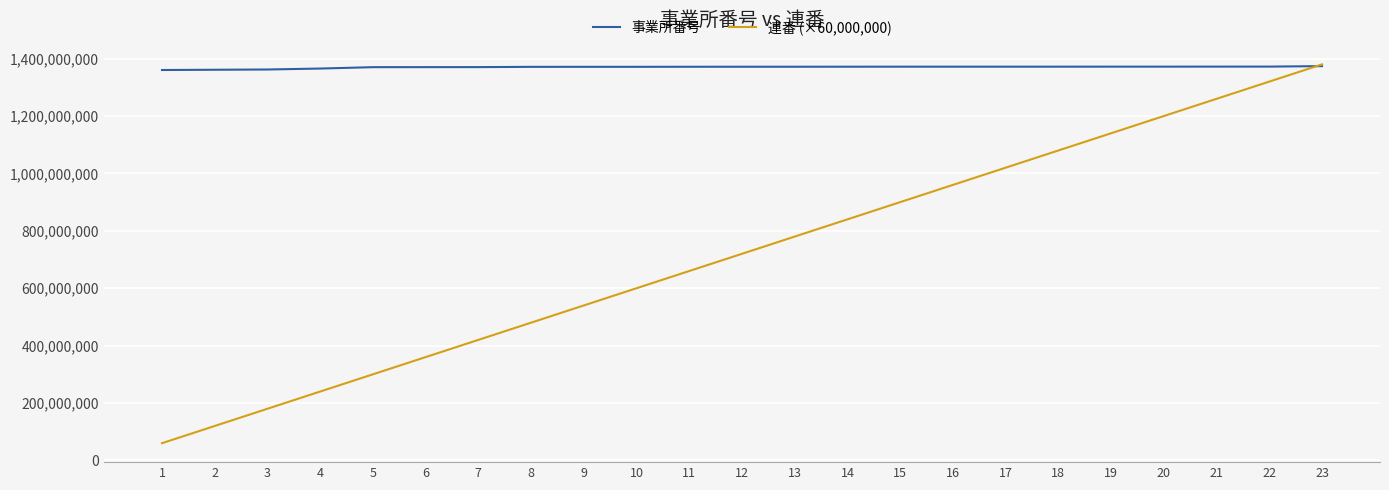

Which series has the largest total across all categories?

事業所番号